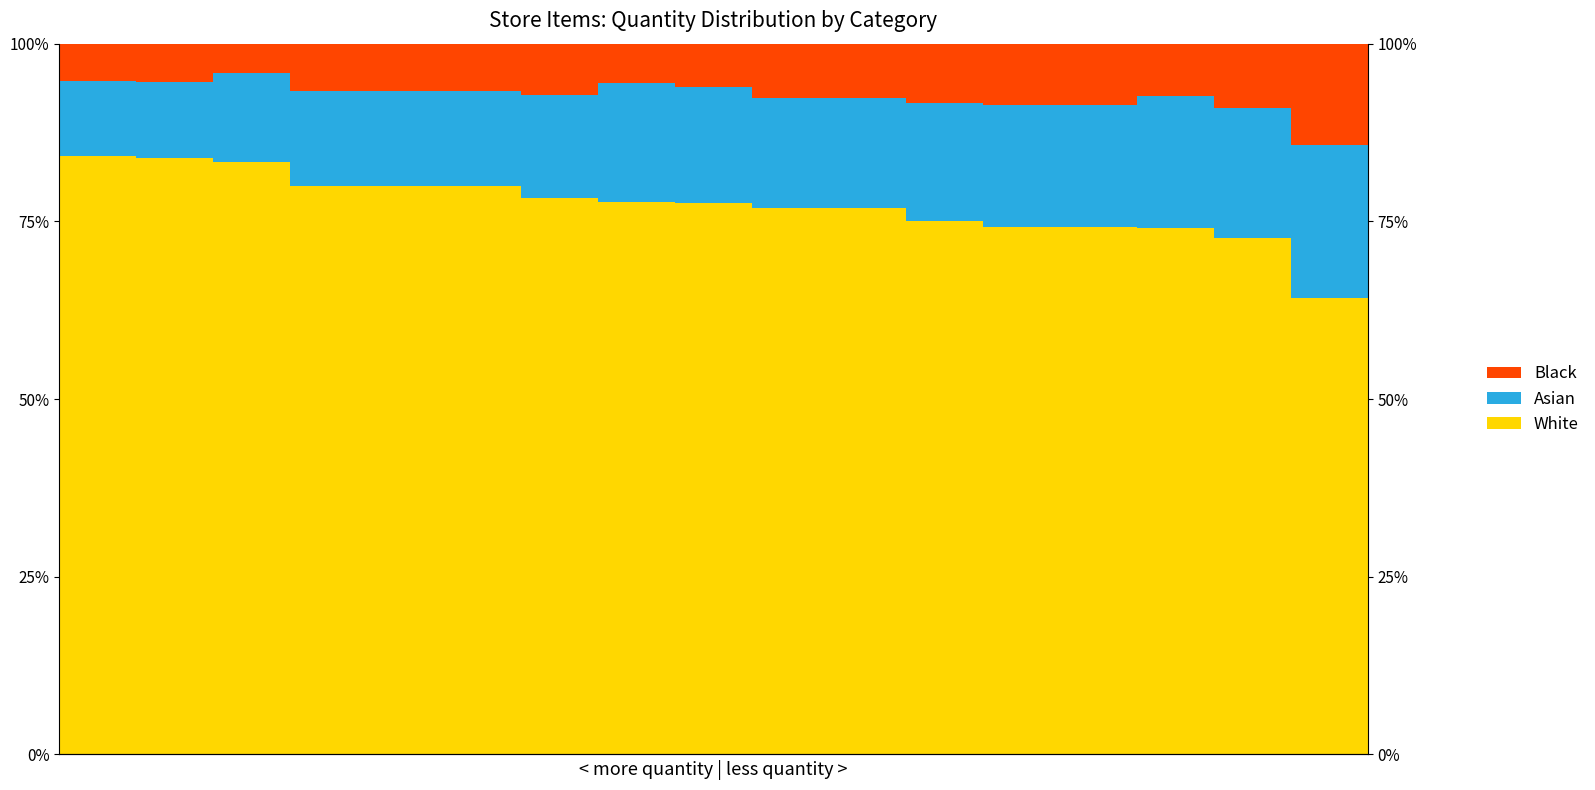

Which series changed the most between 10 and 14?

Asian